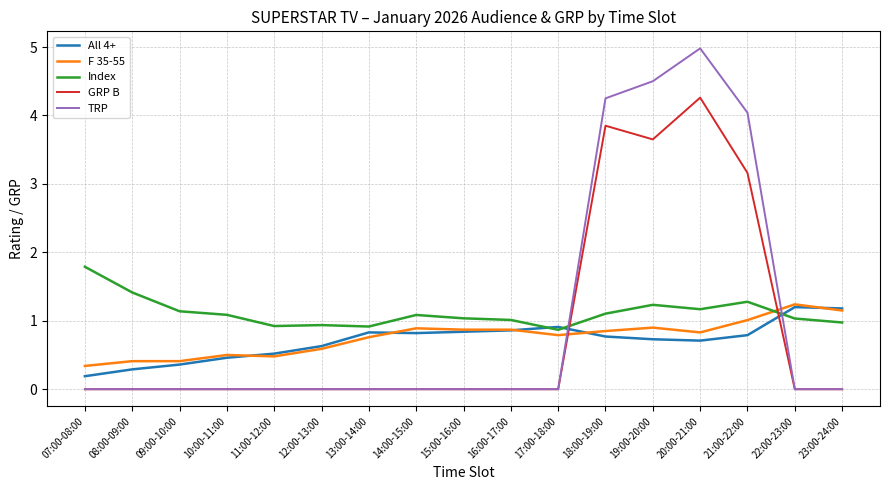

Is the value of All 4+ at 10:00-11:00 greater than the value of Index at 22:00-23:00?

No